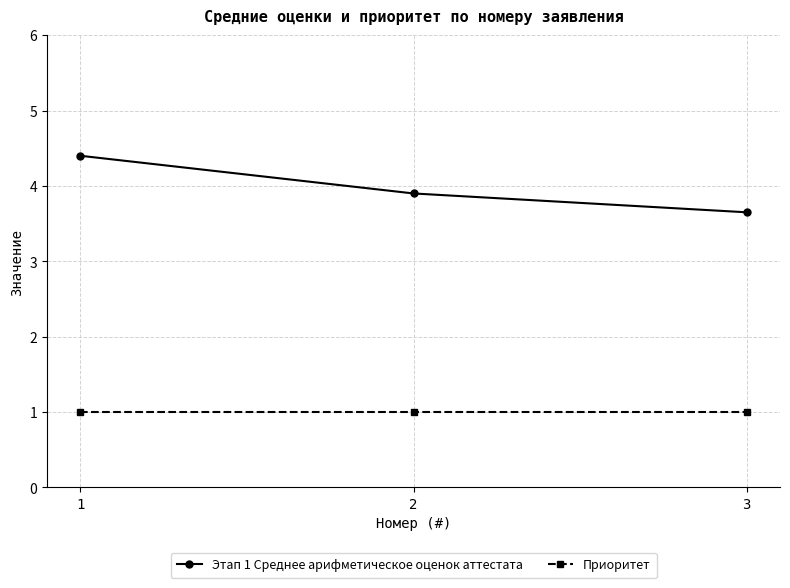

What value does the Приоритет series have at 3?

1.0